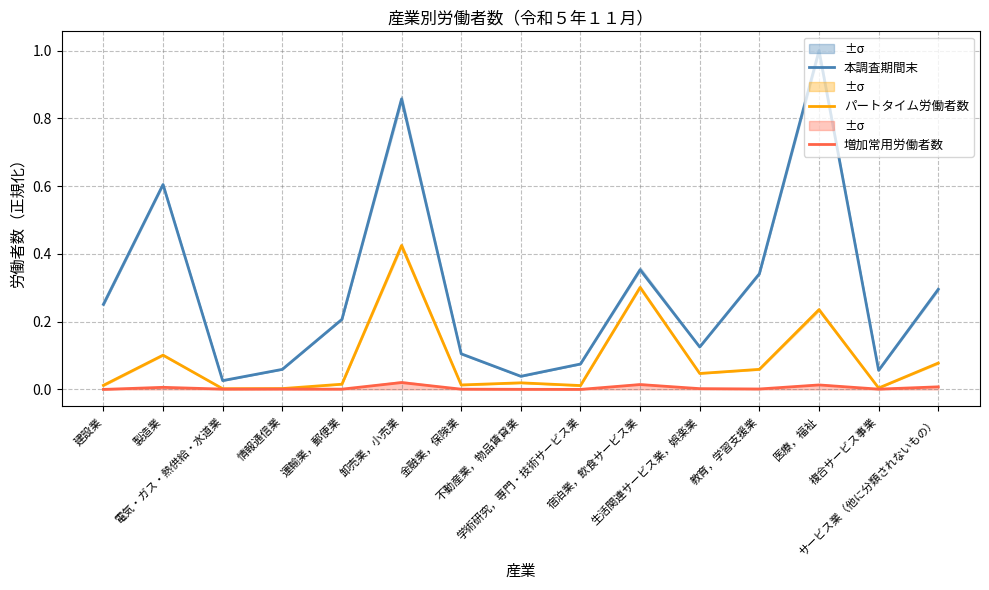

True or false: 増加常用労働者数 and 本調査期間末 intersect in this chart.

False